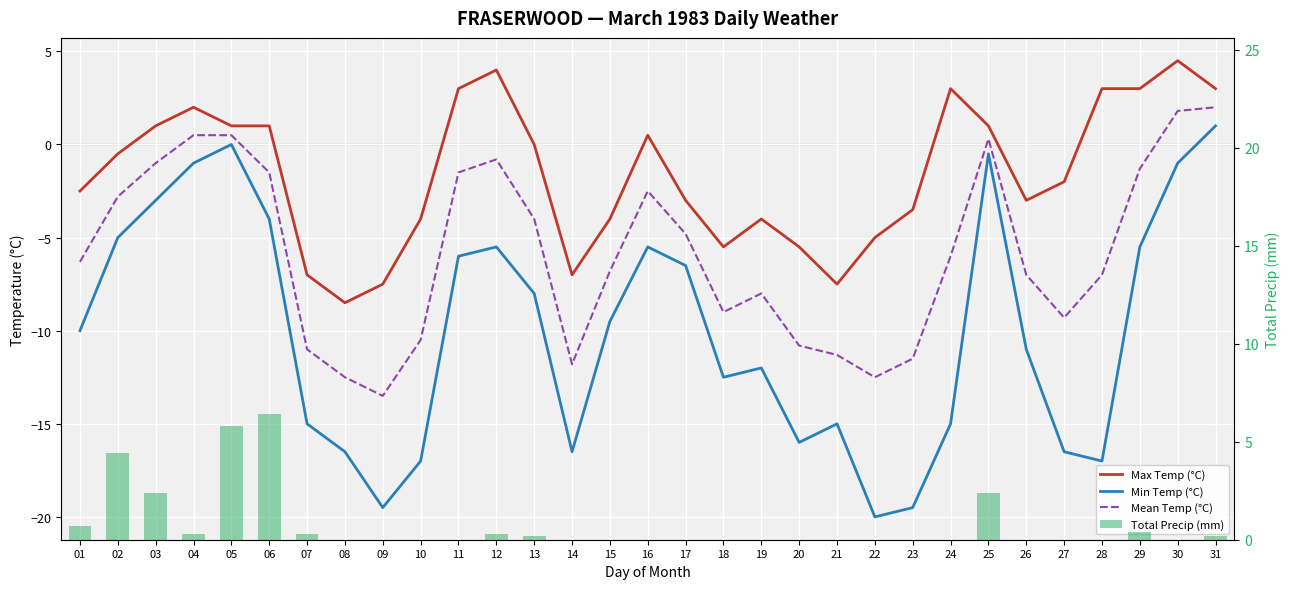

How many data points in Min Temp (°C) are less than -10?

15